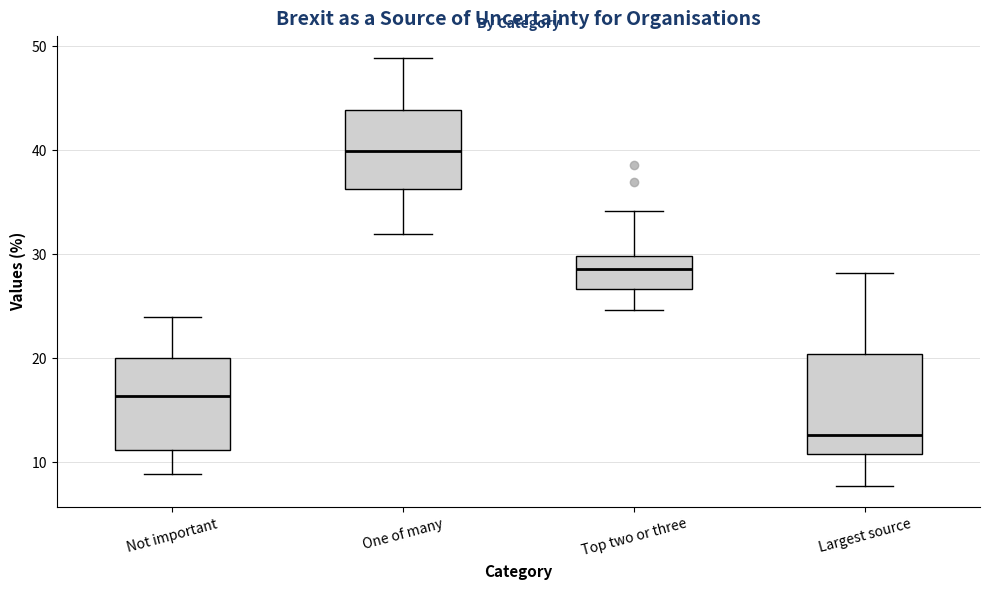

Reading left to right, transcribe this box plot: for each box, give where its median line is, the range the box spans, and where its two whiskers end, as read against the y-axis. The values are not printed on the chart, so give them approximately, as read against the axis.

Not important: median 16, box 11 to 20, whiskers 9 to 24
One of many: median 40, box 36 to 44, whiskers 32 to 49
Top two or three: median 29, box 27 to 30, whiskers 25 to 34
Largest source: median 13, box 11 to 20, whiskers 8 to 28